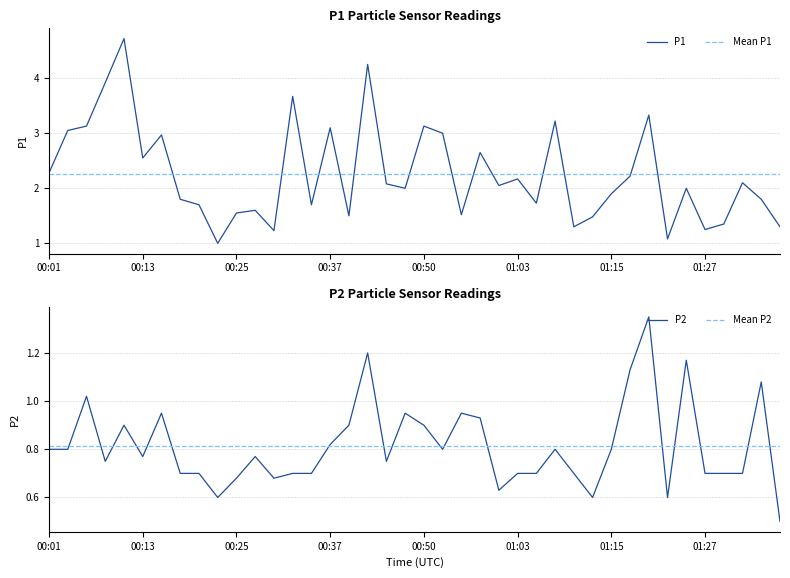

The P1 series shows 1.3 at 01:37. True or false?

True